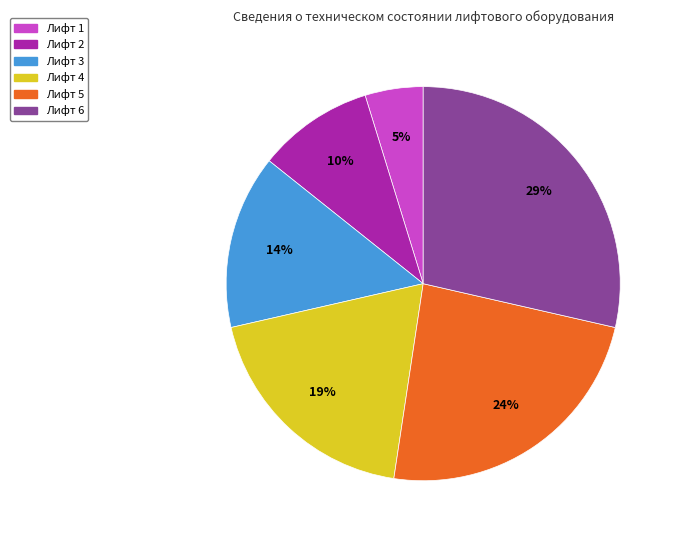

Which category has the biggest portion of the pie?

Лифт 6